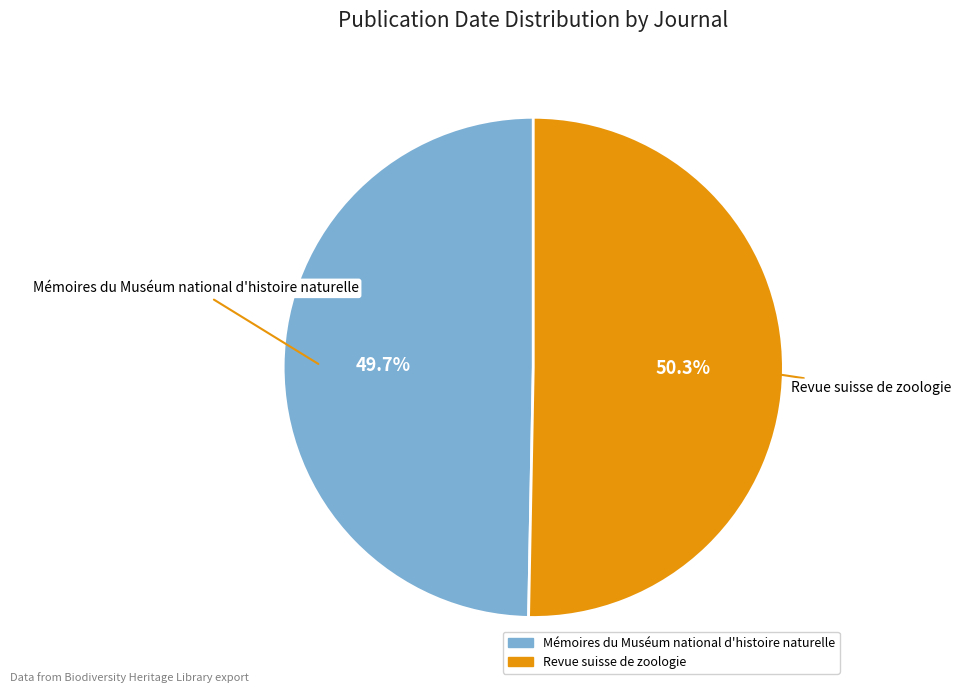

What is the majority slice?

Revue suisse de zoologie